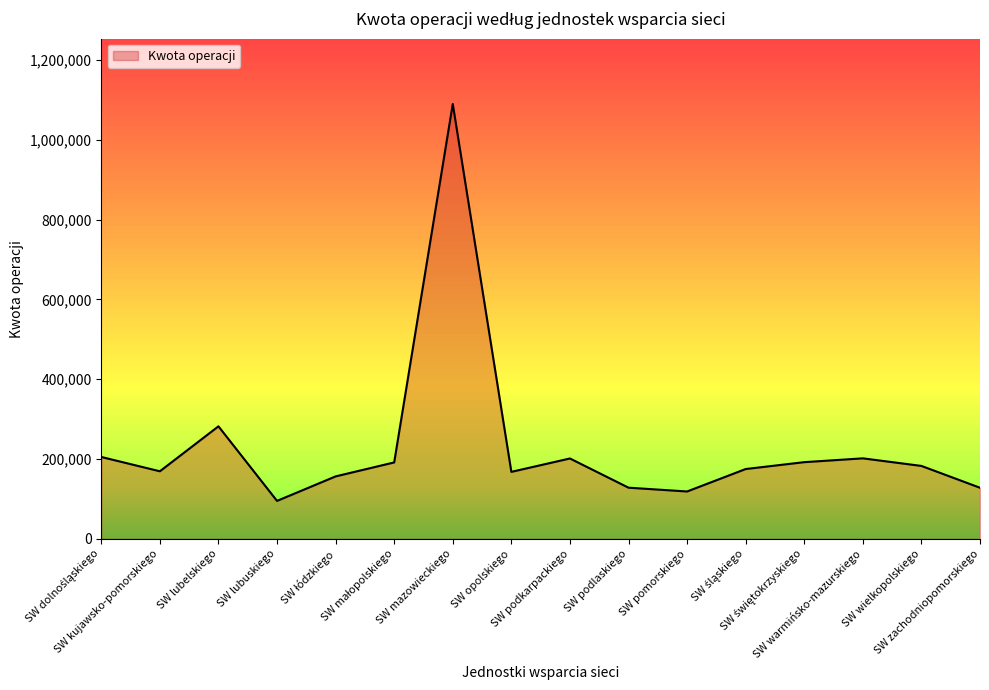

Approximately how many times larger is the value at SW lubelskiego compared to SW pomorskiego?

2.4